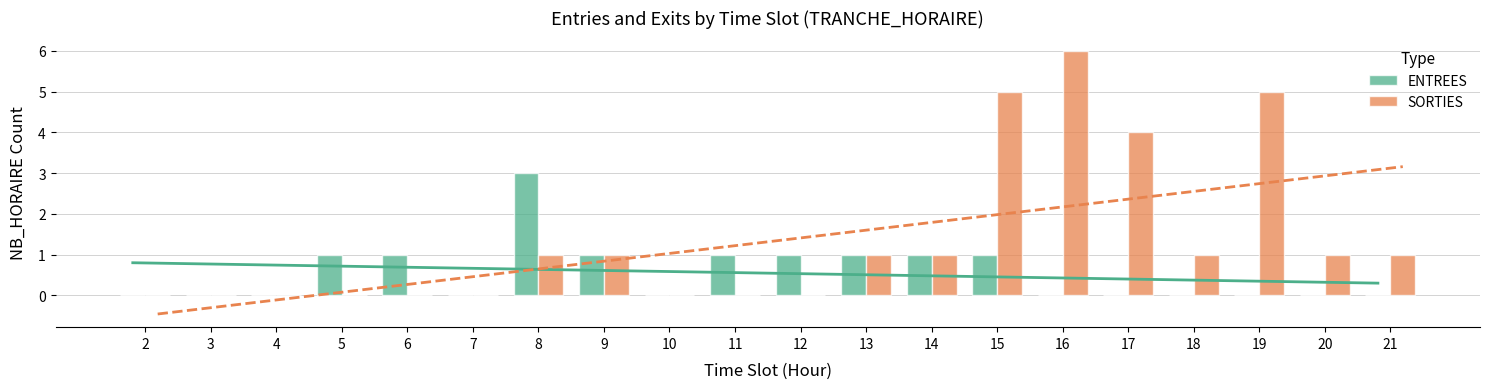

Is it true that SORTIES equals 1 at 18?

True